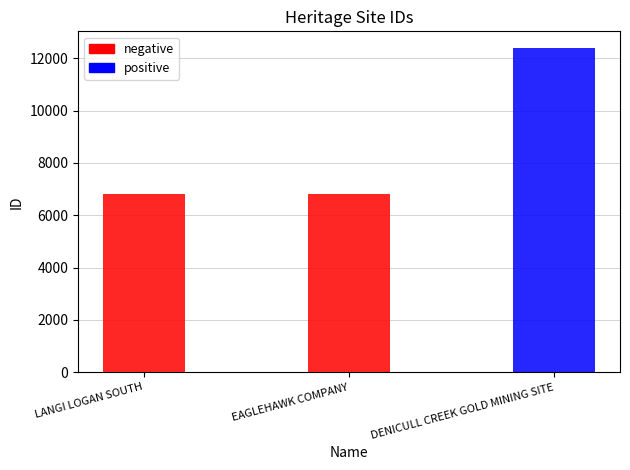

Is it true that the value at DENICULL CREEK GOLD MINING SITE is 3007?

False